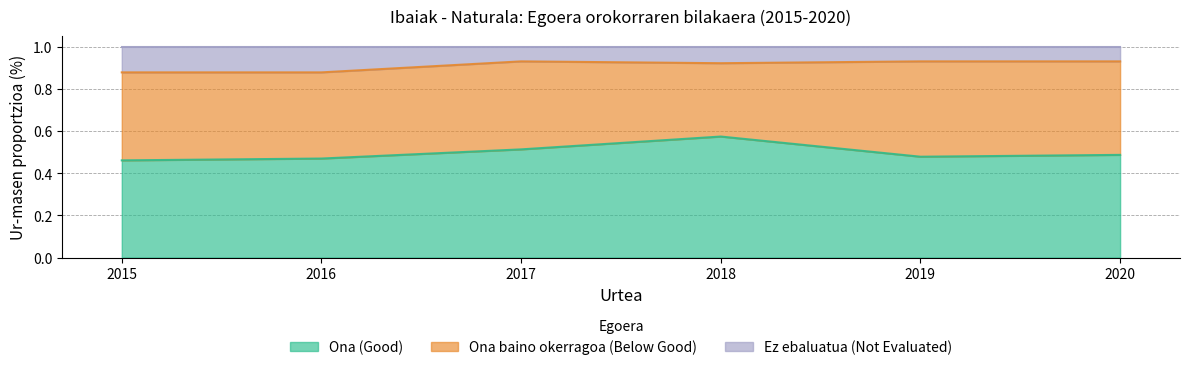

How many lines are shown in the chart?

3